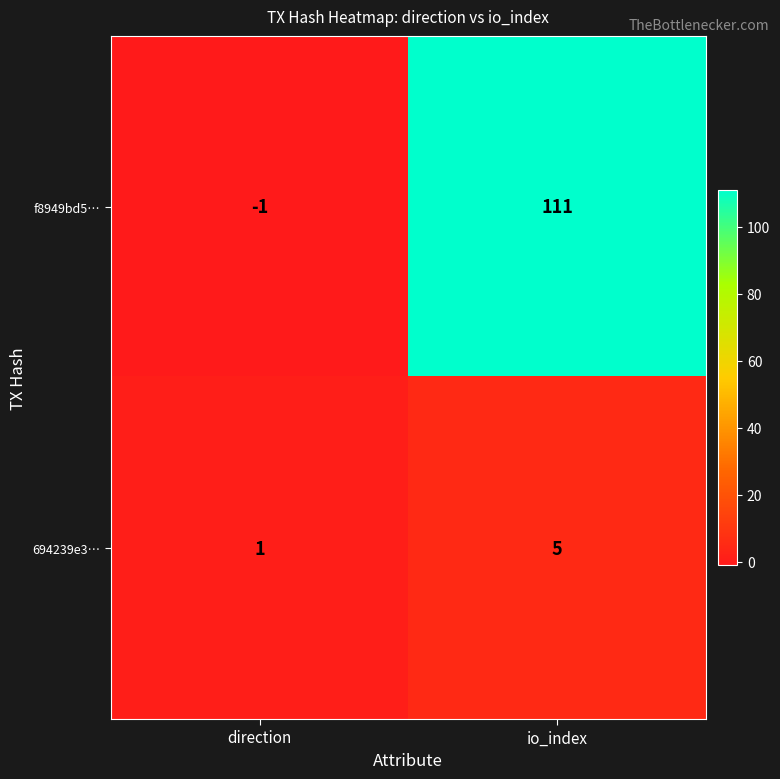

Reading right to left, transcribe all the data shown in this chart.

f8949bd5…: io_index=111	direction=-1
694239e3…: io_index=5	direction=1